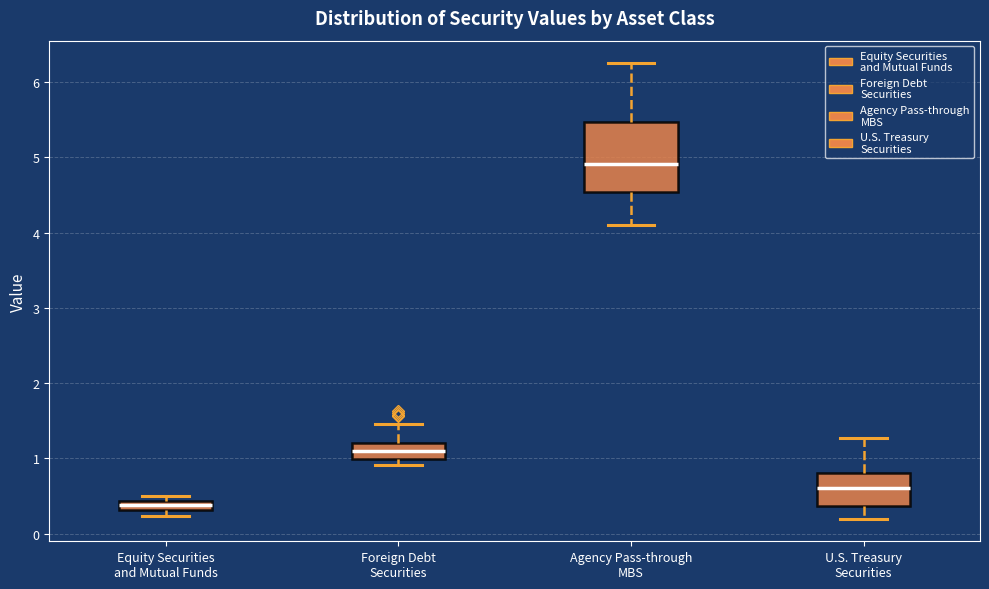

Which box is the tallest, from its lower edge to its upper edge?

Agency Pass-through MBS